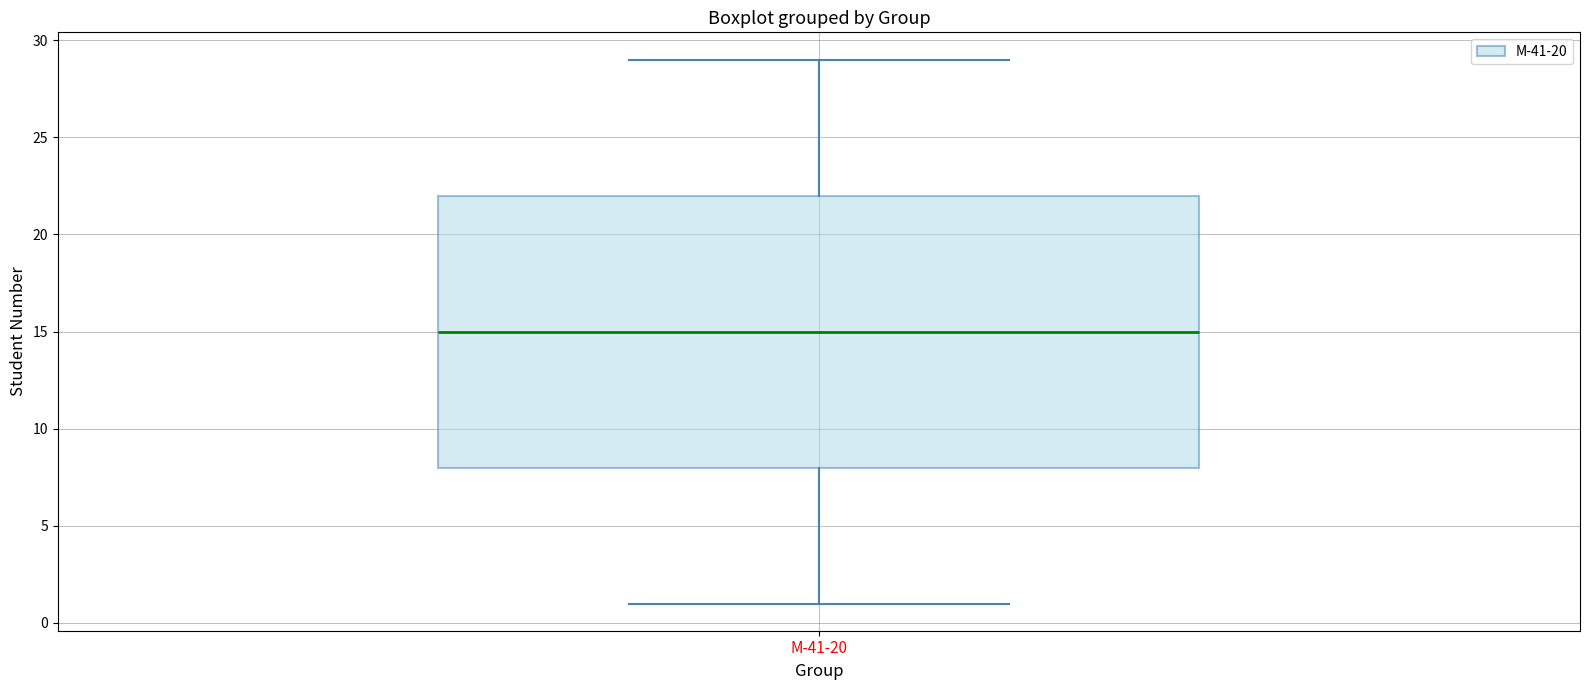

Read this box plot against the y-axis: the position of the median line, the range covered by the box, and the ends of both whiskers. The values are not printed on the chart, so give them approximately, as read against the axis.

median 15, box 8 to 22, whiskers 1 to 29